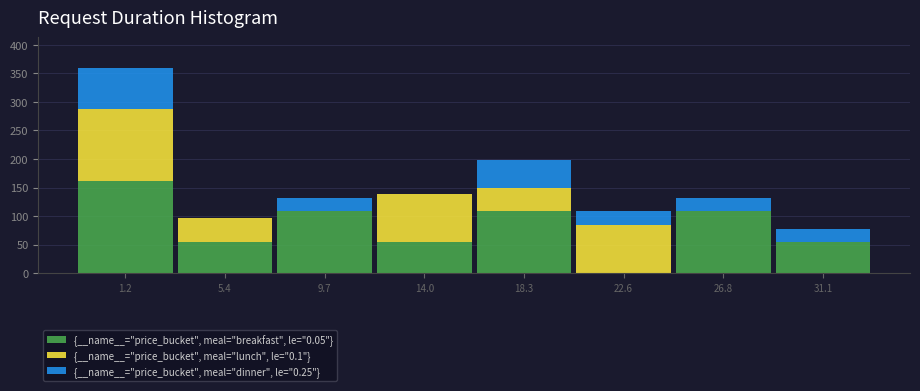

Reading left to right, list the values for the {__name__="price_bucket", meal="breakfast", le="0.05"} series.

1.2=162	5.4=54	9.7=108	14.0=54	18.3=108	22.6=0	26.8=108	31.1=54